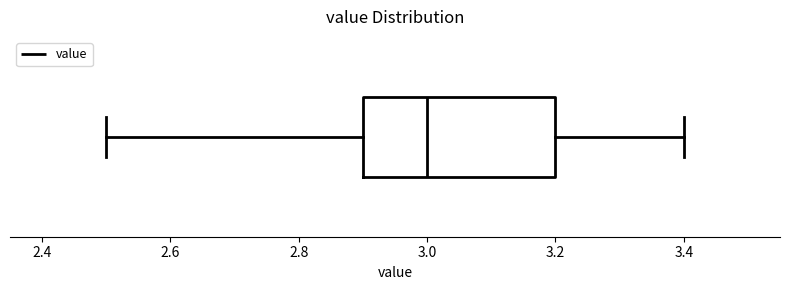

Transcribe this box plot: give where the median line is, the range the box spans, and where the two whiskers end, as read against the x-axis. The values are not printed on the chart, so give them approximately, as read against the axis.

median 3.0, box 2.9 to 3.2, whiskers 2.5 to 3.4